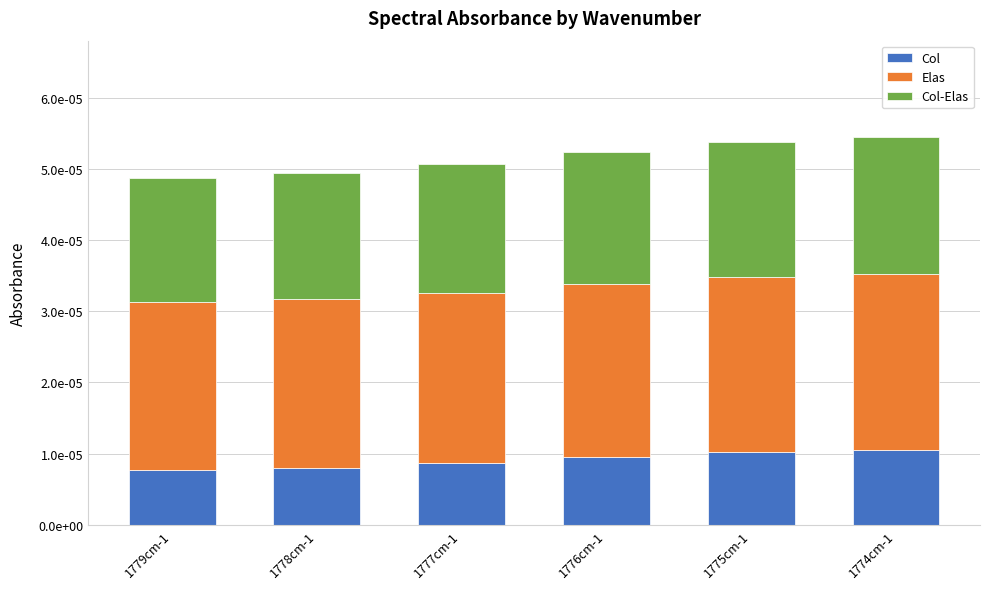

Are the bars horizontal?

No